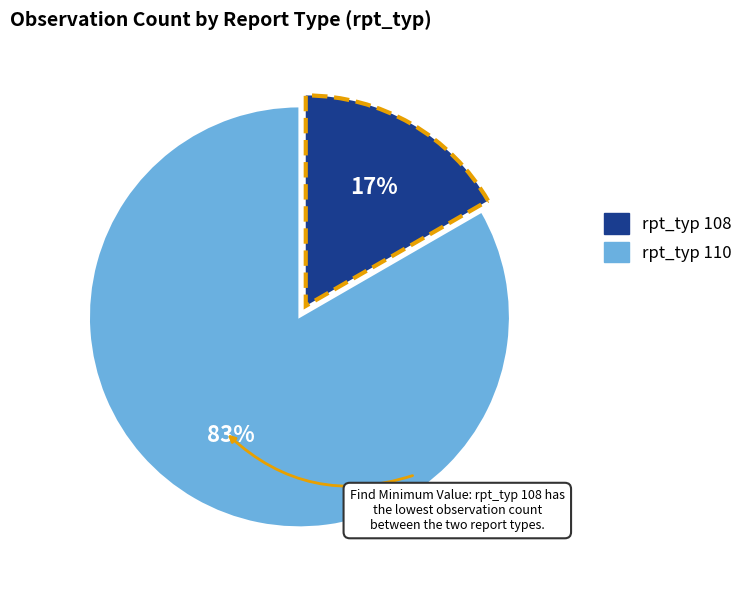

To the nearest percent, what is the average slice percentage?

50%